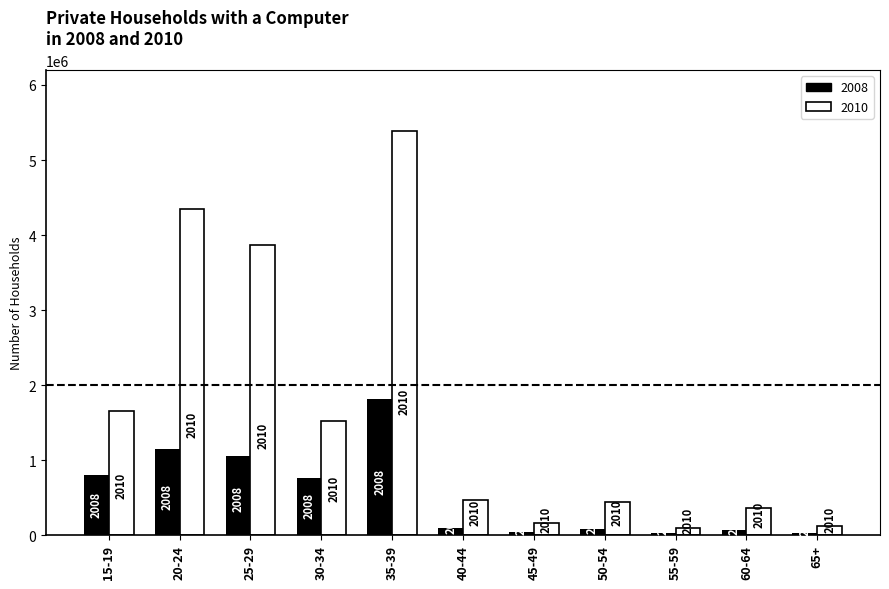

Reading left to right, extract all data points from this chart.

2008: 804743	1151708	1054207	763849	1818056	101761	36634	87748	30612	71149	26352
2010: 1661422	4353240	3862596	1527698	5390294	466560	157808	444161	100475	366085	124559